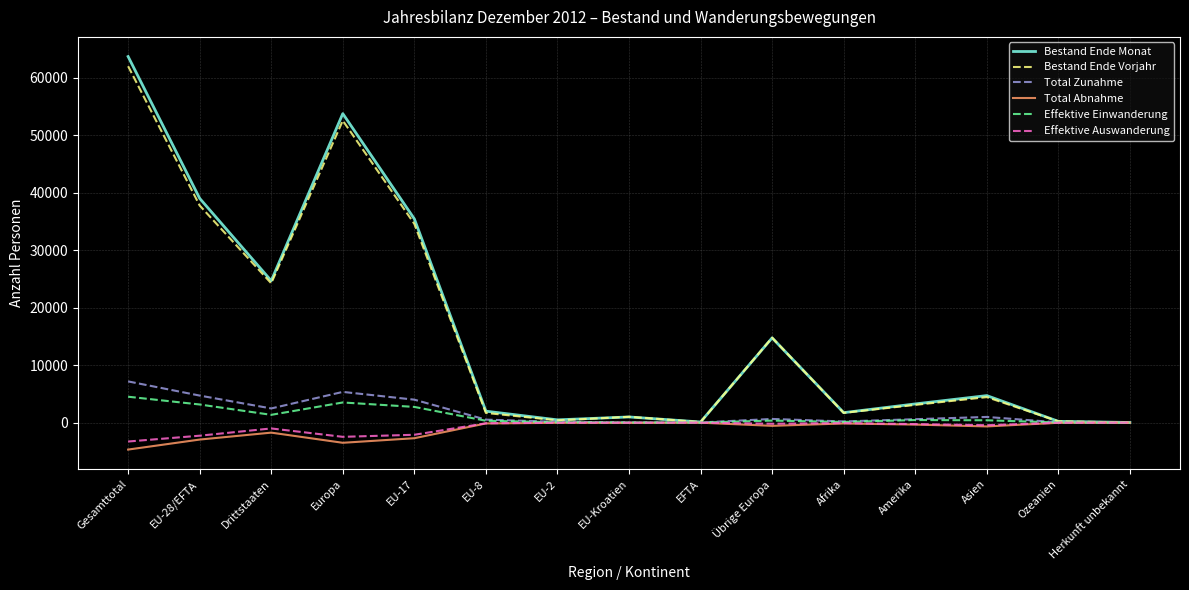

At which category is the sum across all series the highest?

Gesamttotal